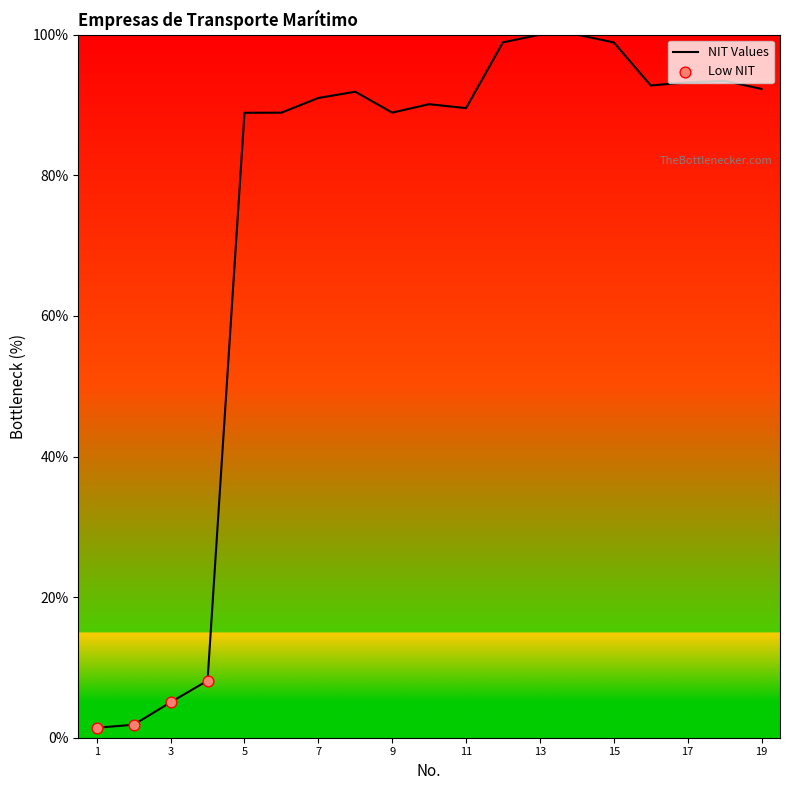

What is the difference between the maximum and minimum values?

98.6